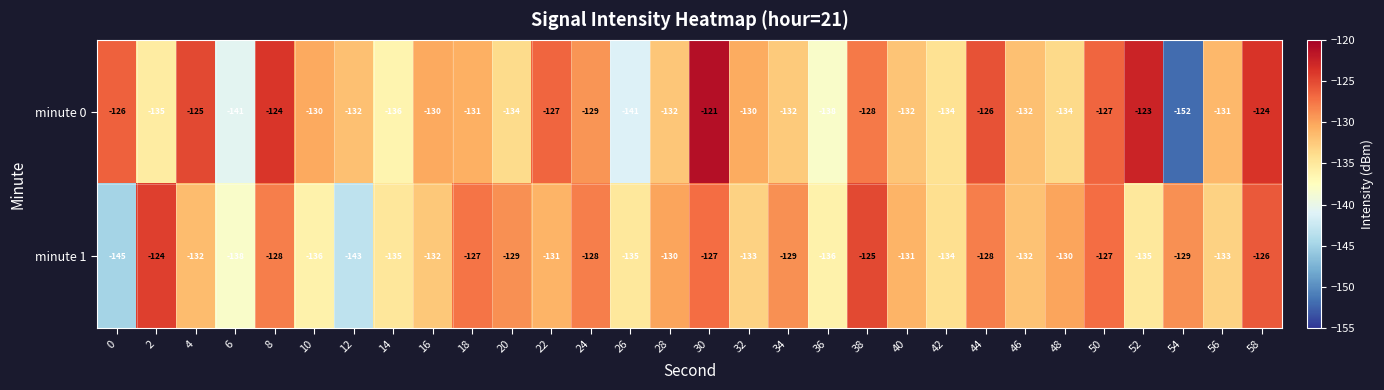

What is the minimum value shown in the chart?

-152